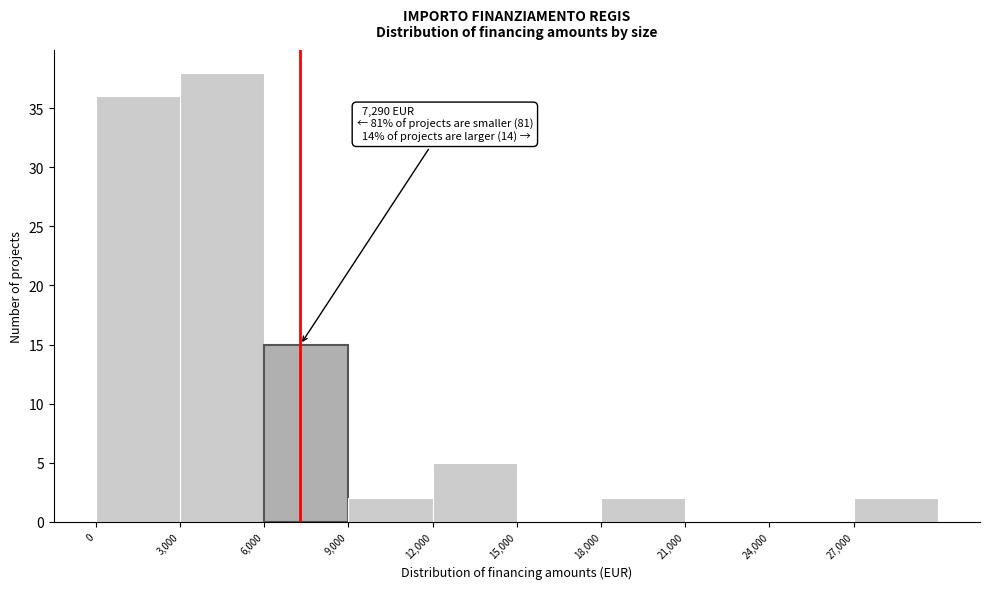

Which range on the x-axis has the tallest bar?

3000 to 6000